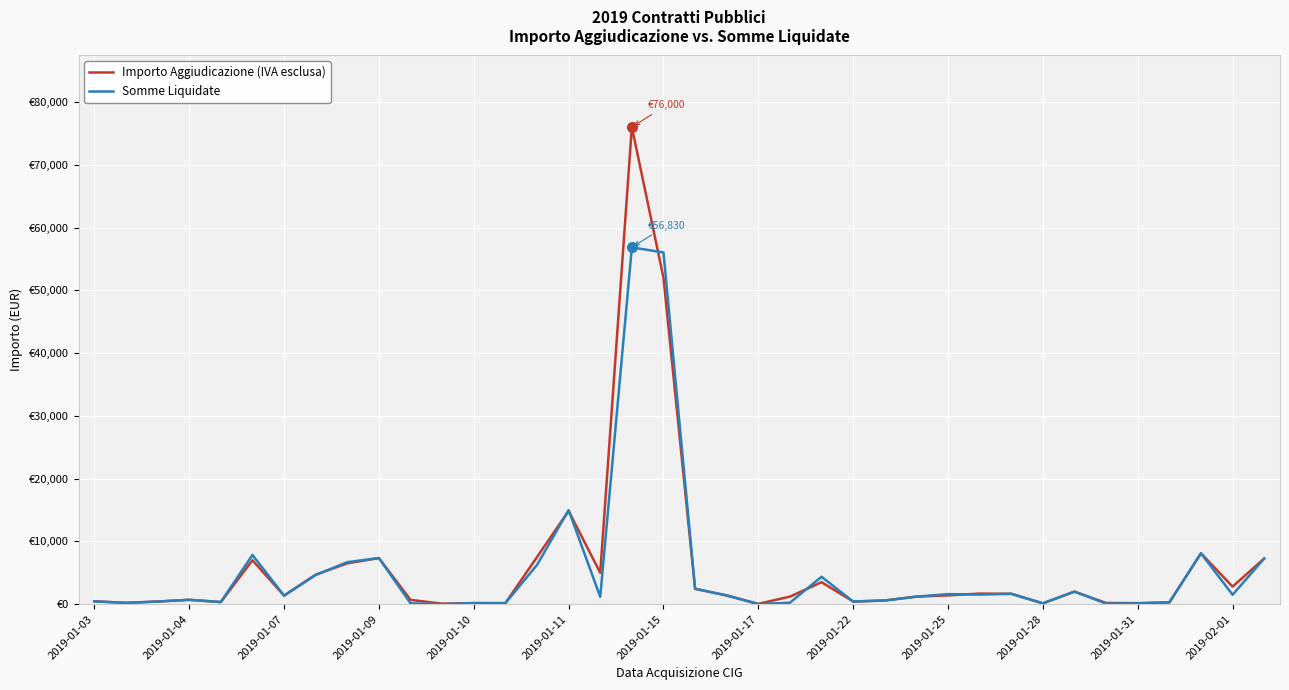

Does the chart display data point markers on the line(s)?

No